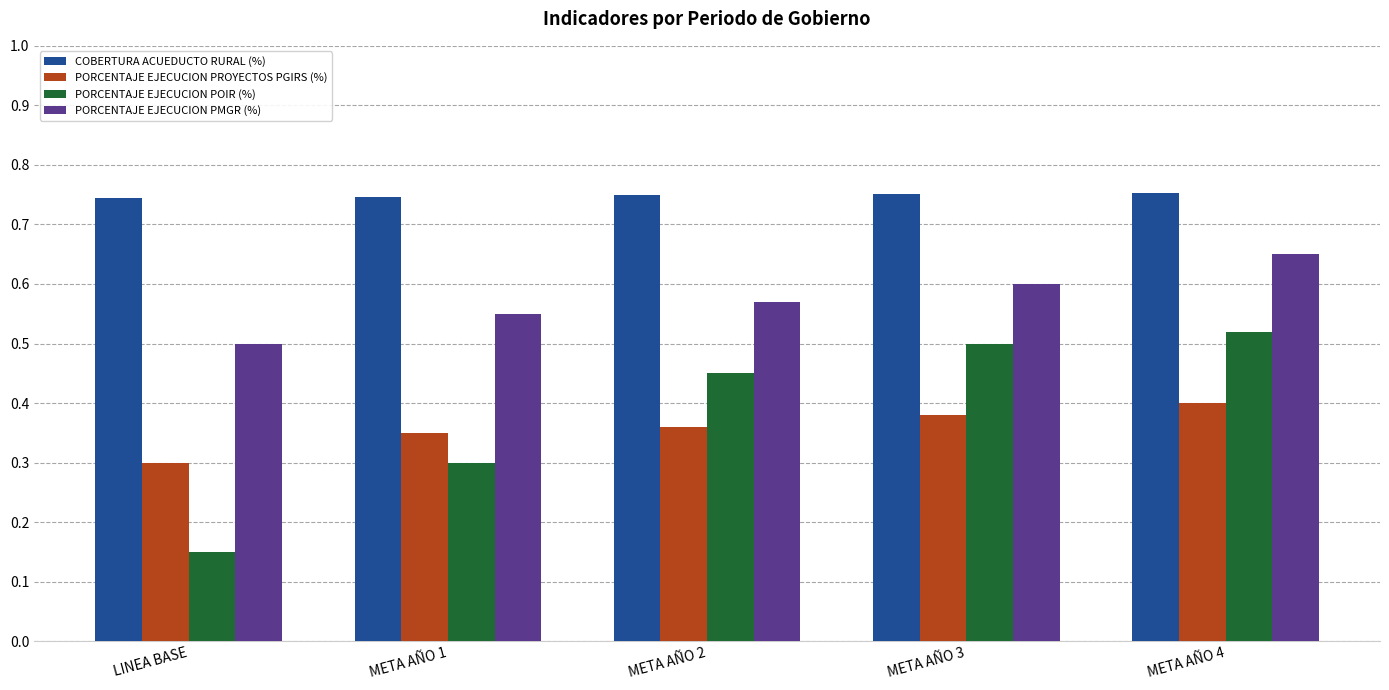

Rank the categories by PORCENTAJE EJECUCION PMGR (%) value from highest to lowest.

META AÑO 4, META AÑO 3, META AÑO 2, META AÑO 1, LINEA BASE